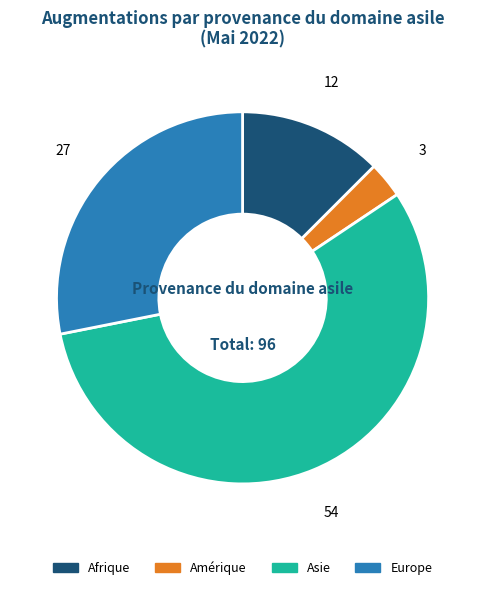

Is there a majority slice in this chart?

Yes